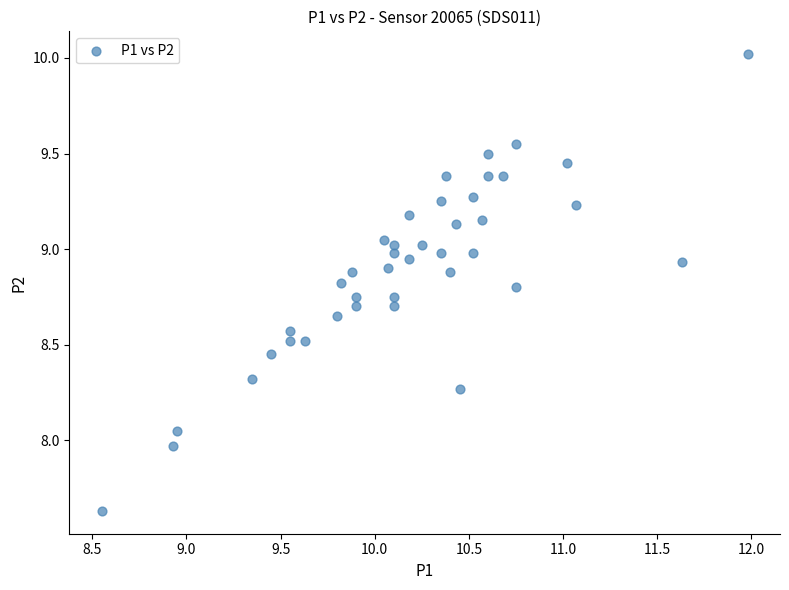

What is the range of Y values (max minus min)?

2.4